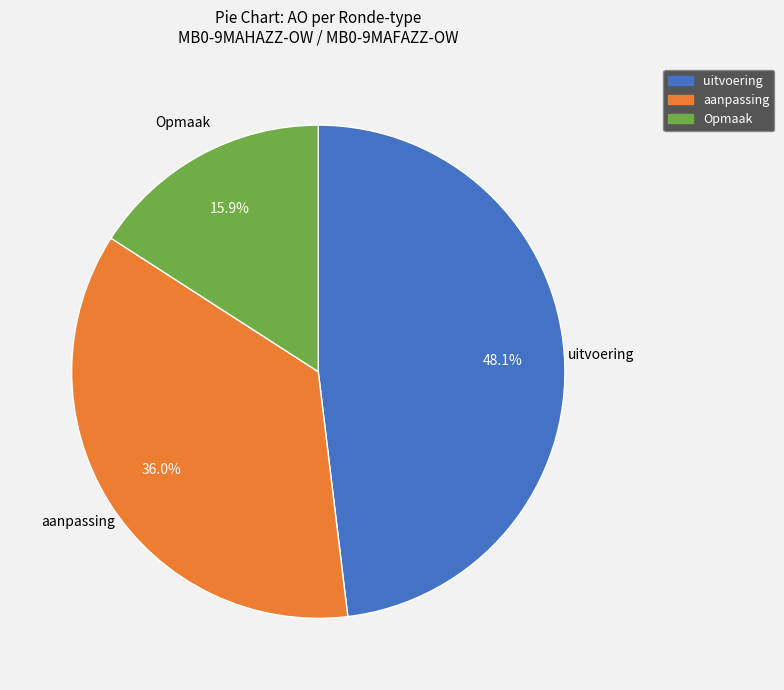

How much of the chart is everything except aanpassing?

64.0%